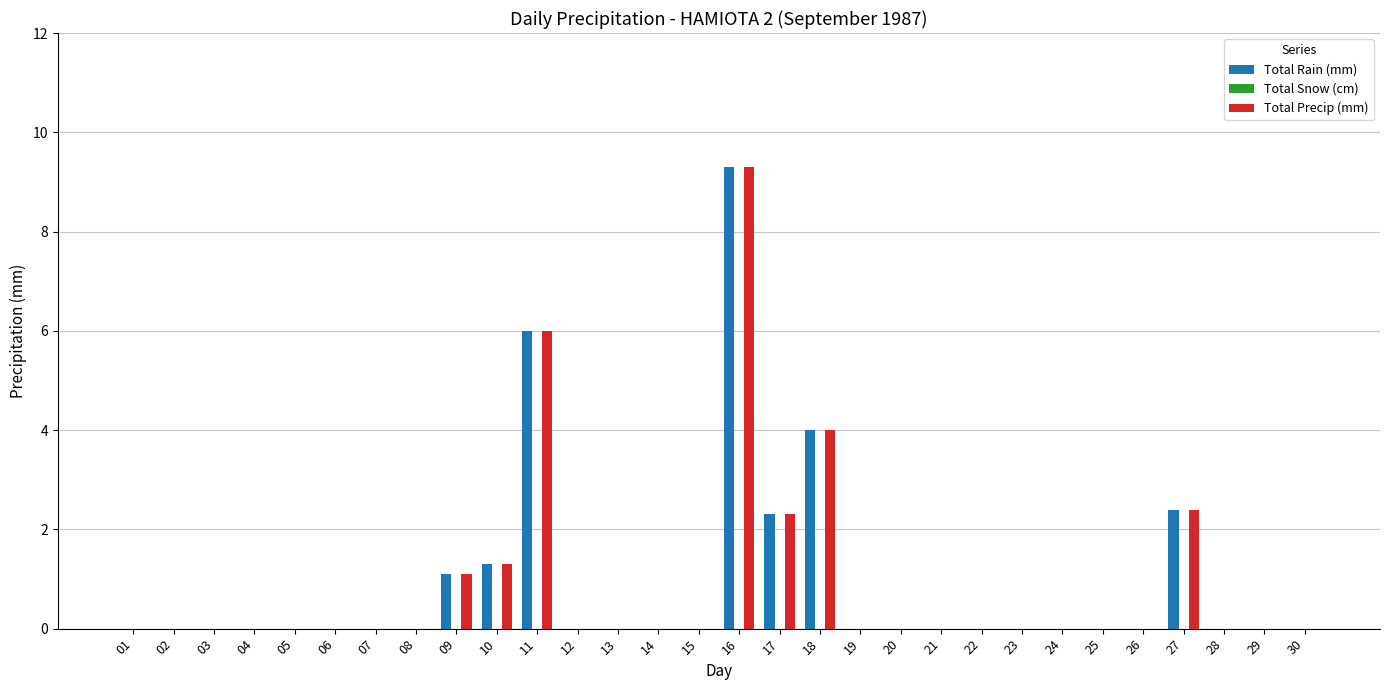

Is the value of Total Precip (mm) at 17 greater than the value of Total Rain (mm) at 22?

Yes